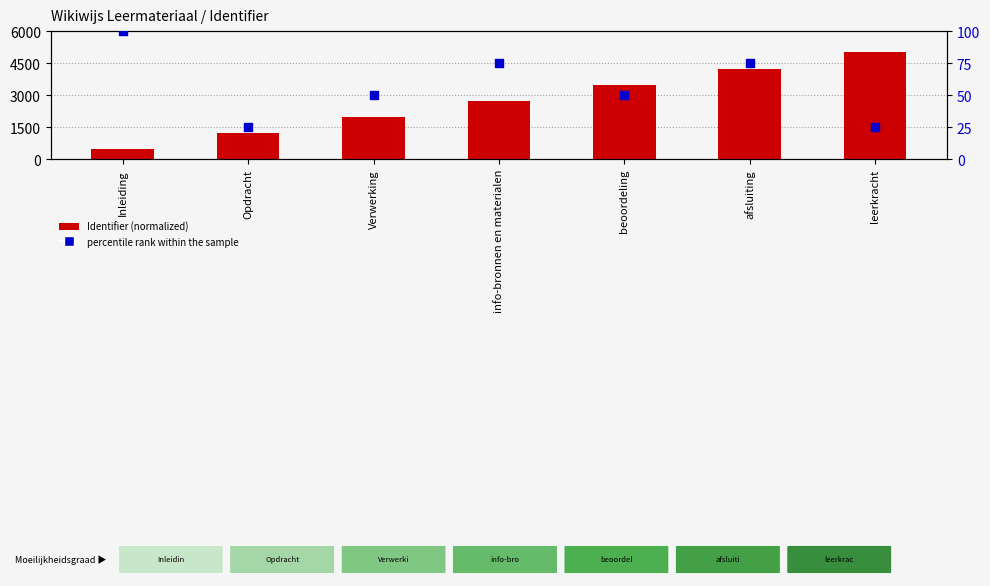

Which series reaches the maximum Y coordinate?

Identifier